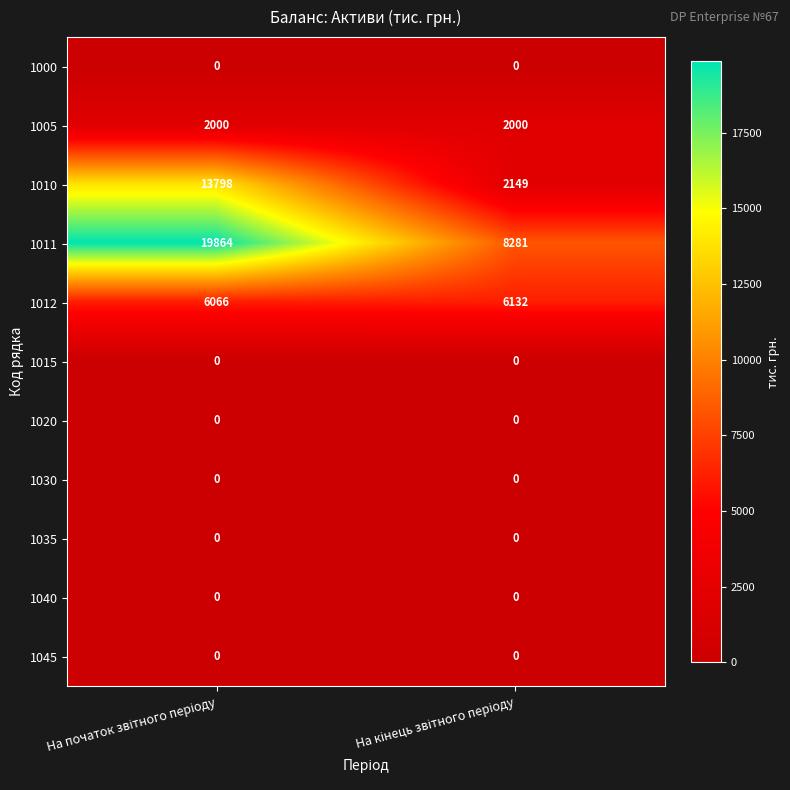

Which series has the largest range (max minus min)?

1010